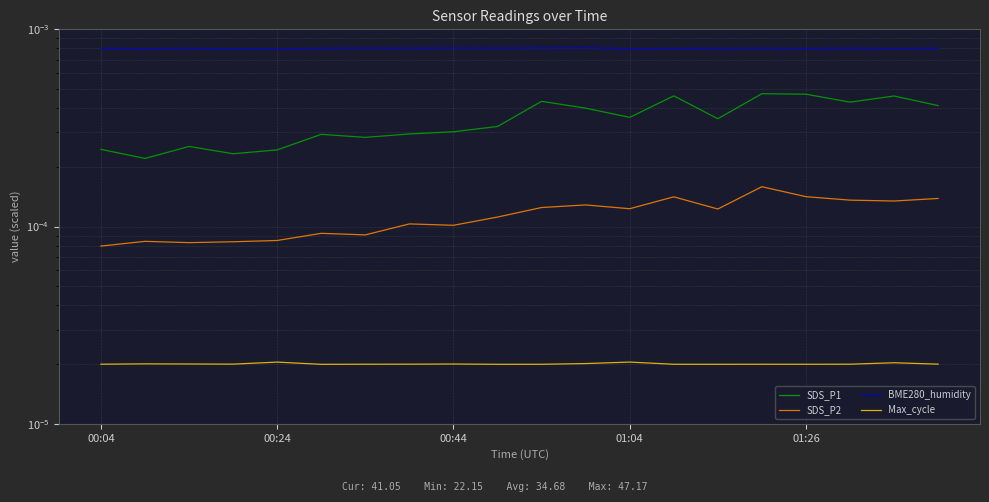

True or false: SDS_P2 and Max_cycle intersect in this chart.

False